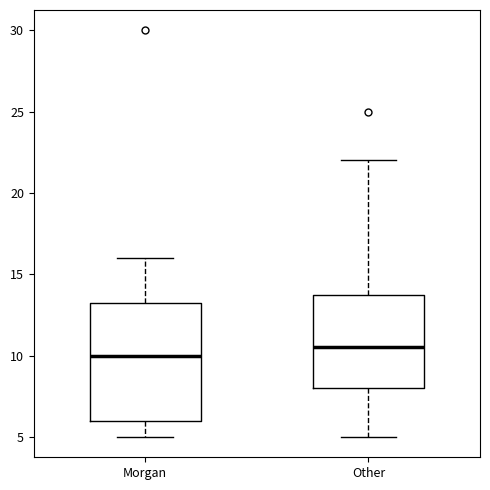

Which box is the tallest, from its lower edge to its upper edge?

Morgan